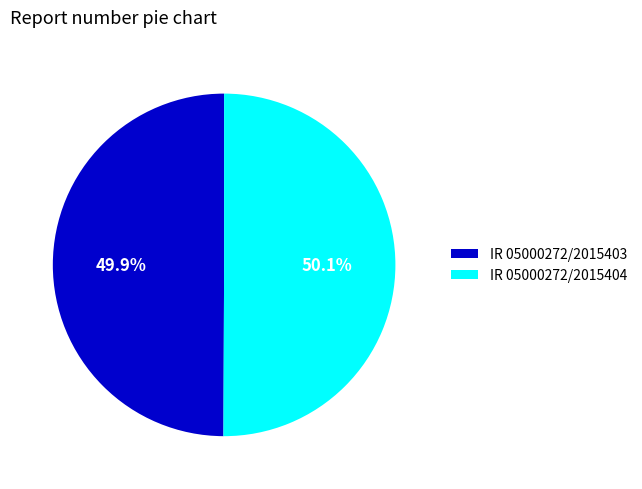

How many segments does this pie chart have?

2